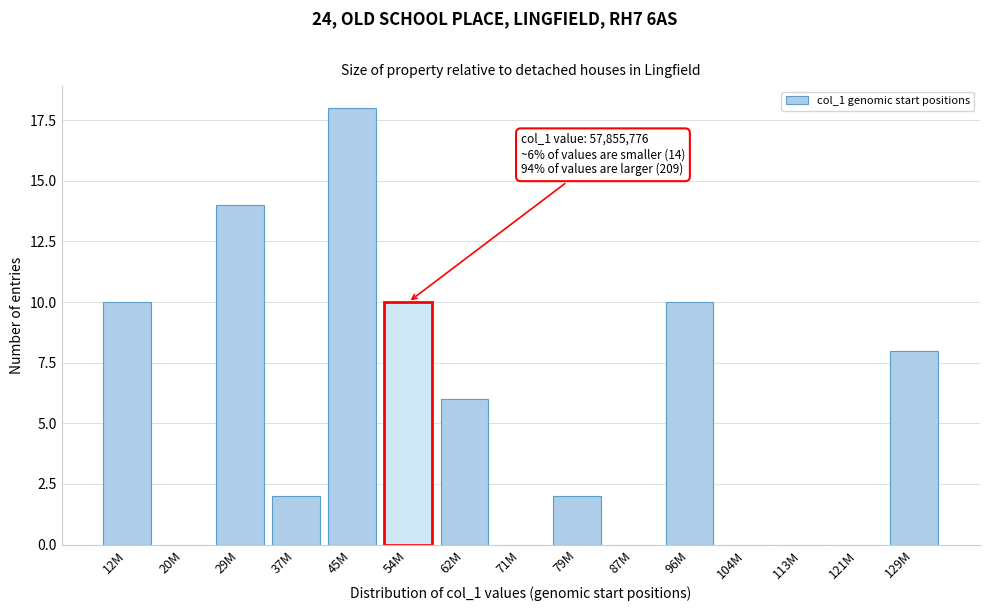

Reading left to right, extract all data points from this chart.

12M=10	20M=0	29M=14	37M=2	45M=18	54M=10	62M=6	71M=0	79M=2	87M=0	96M=10	104M=0	113M=0	121M=0	129M=8